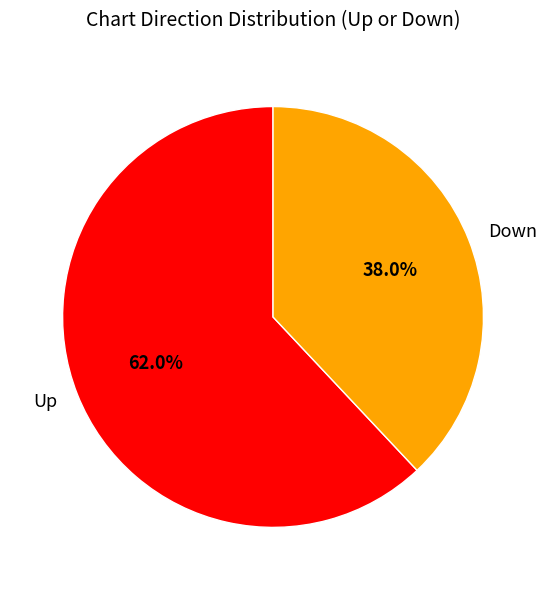

What is the total percentage of Down and Up?

100.0%